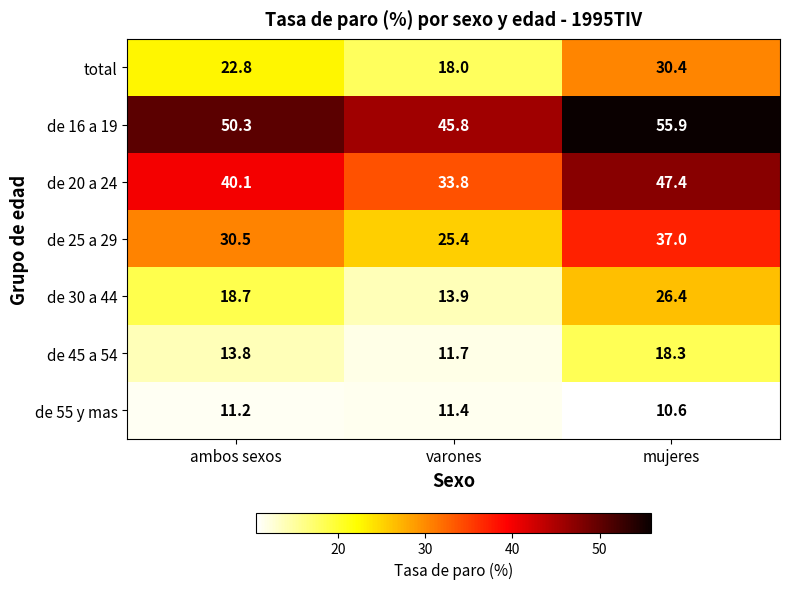

How many series are shown in this chart?

7